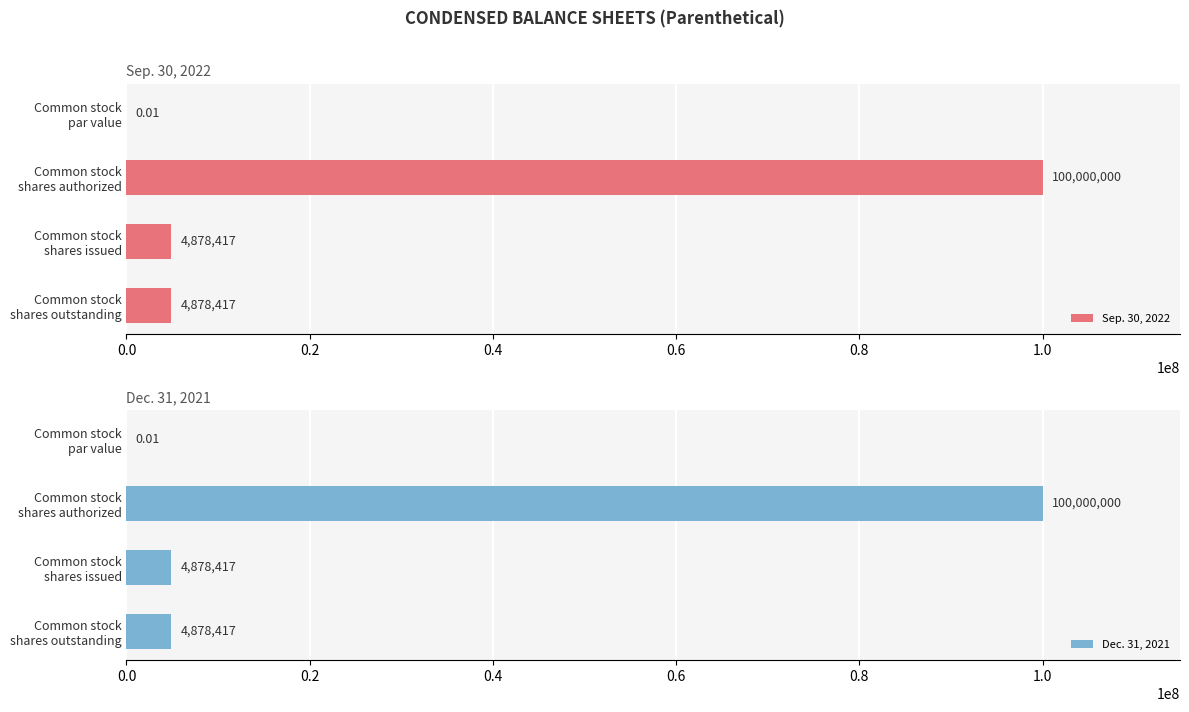

Between Common stock par value and Common stock shares outstanding, which series saw the biggest shift?

Sep. 30, 2022